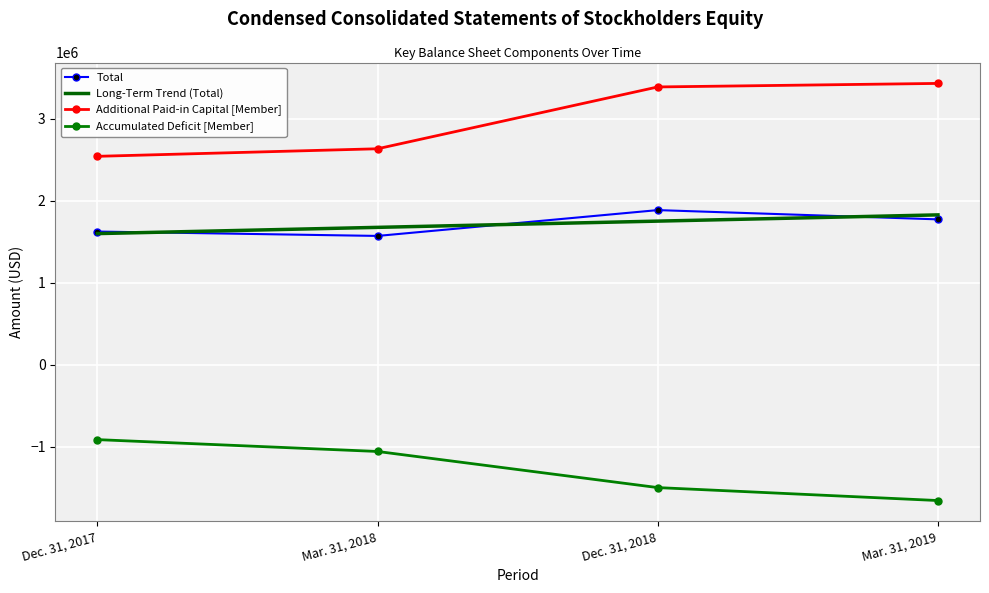

True or false: Long-Term Trend (Total) and Accumulated Deficit [Member] intersect in this chart.

False